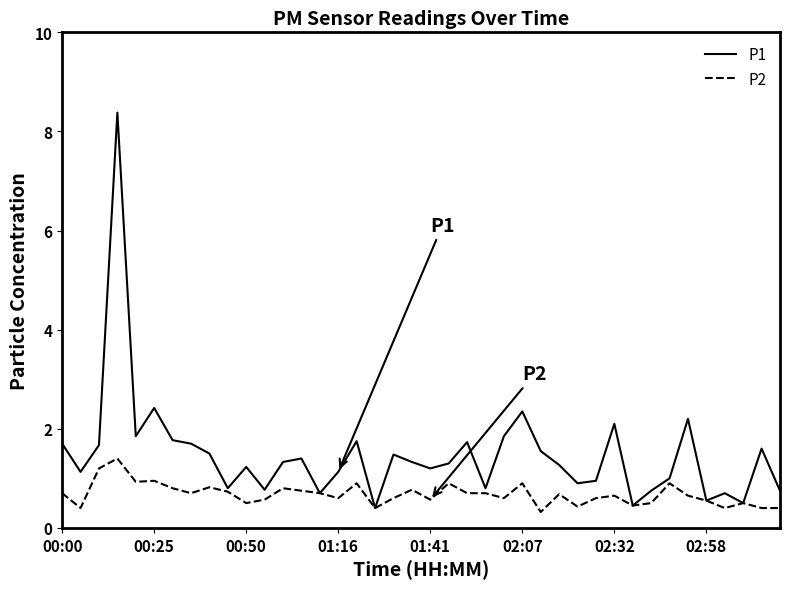

At how many categories does at least one series exceed 4?

1